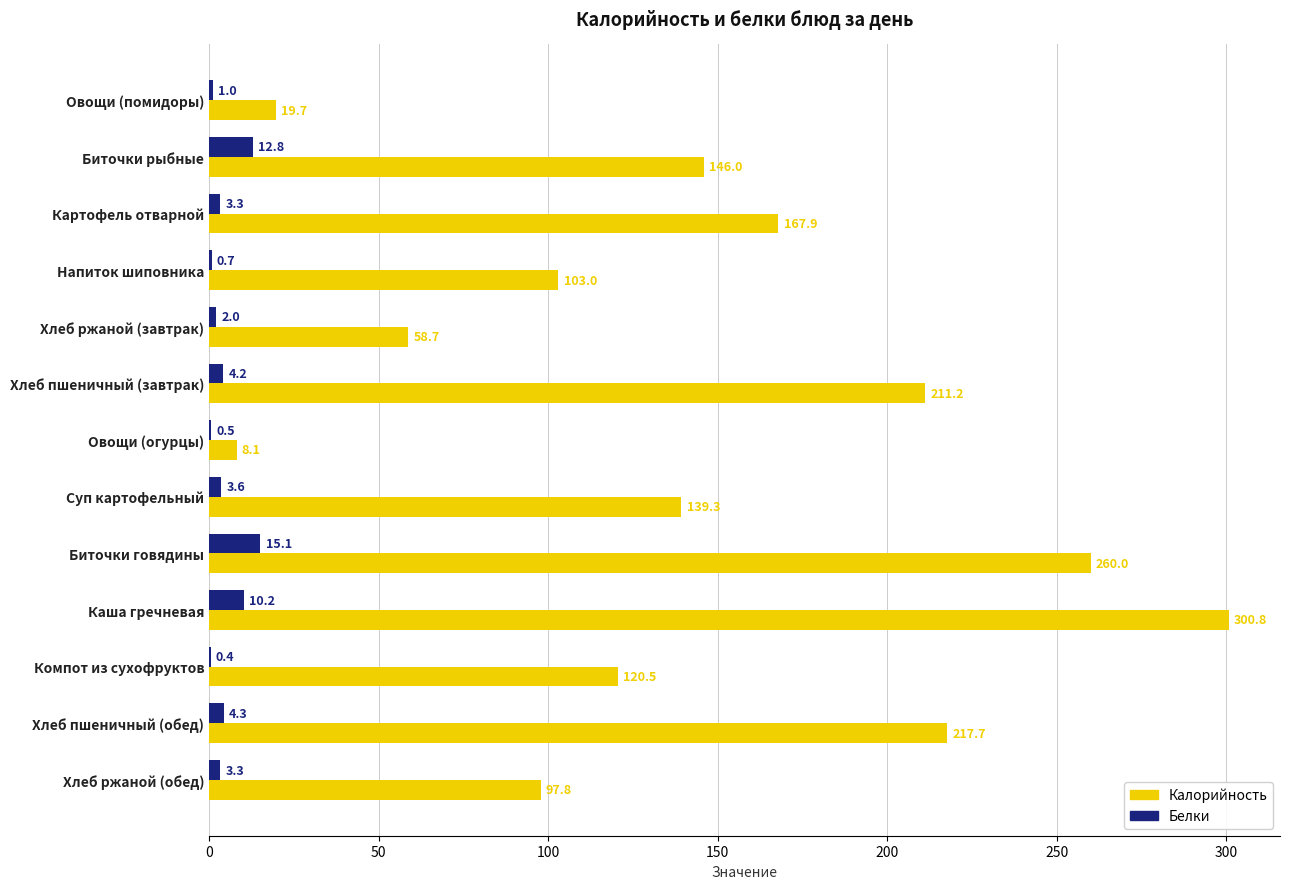

The Калорийность series shows 217.7 at Хлеб пшеничный (обед). True or false?

True